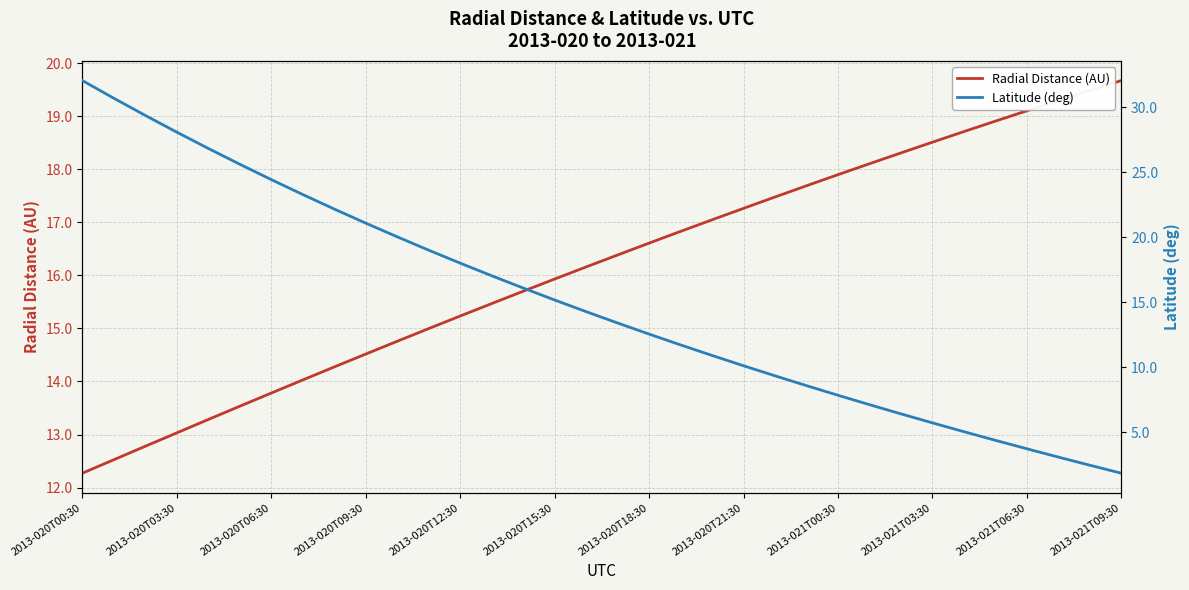

At which label does Radial Distance (AU) reach its peak?

2013-021T09:30